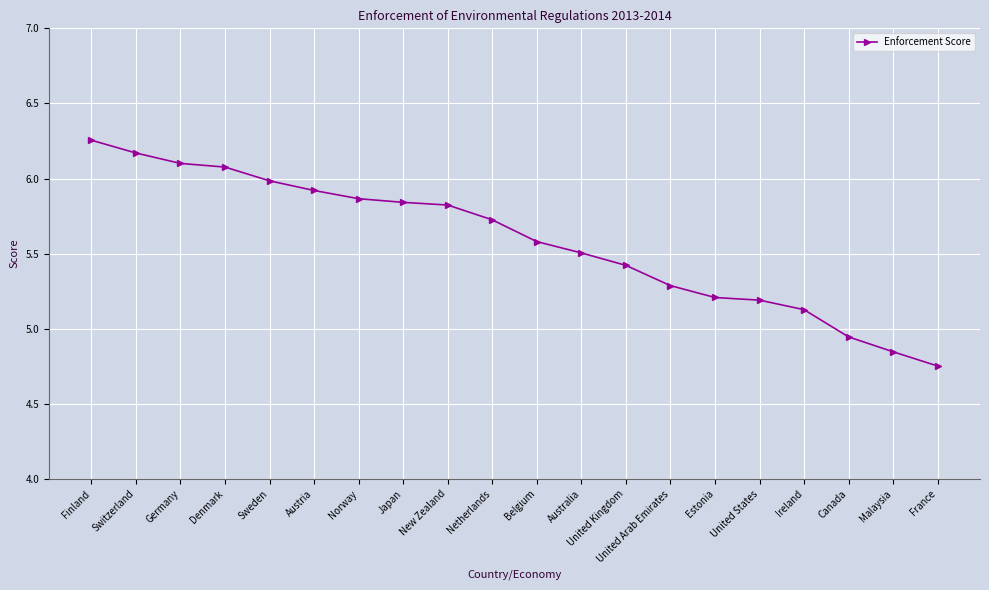

Does the chart have visible grid lines?

Yes